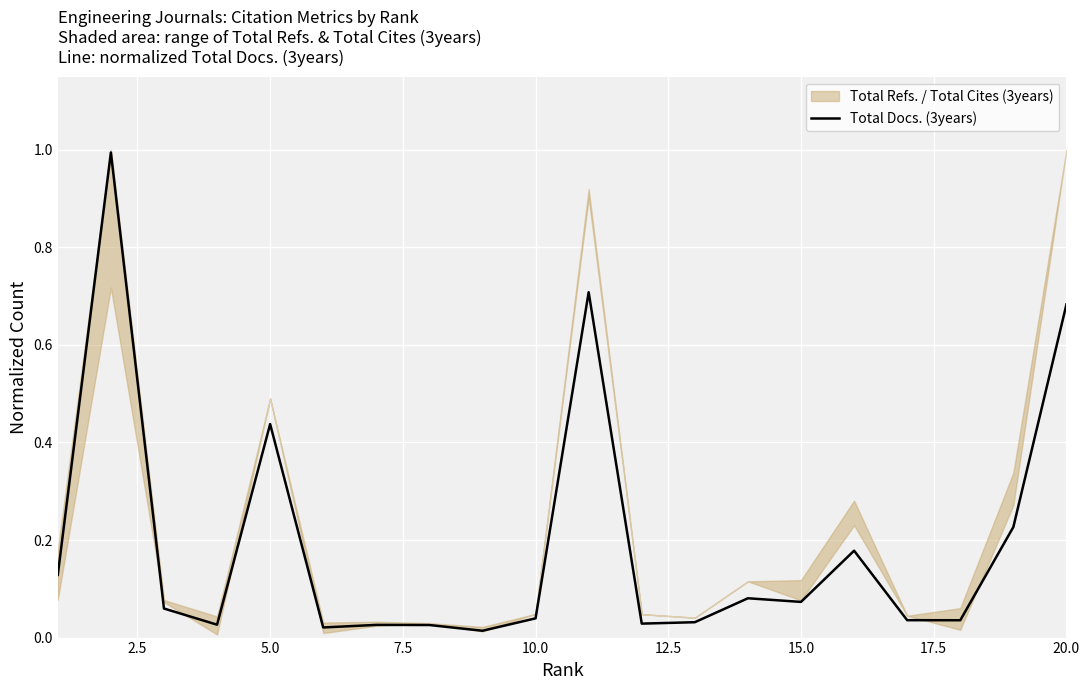

Is it true that Total Docs. (3years) equals 0.1 at 10.0?

False